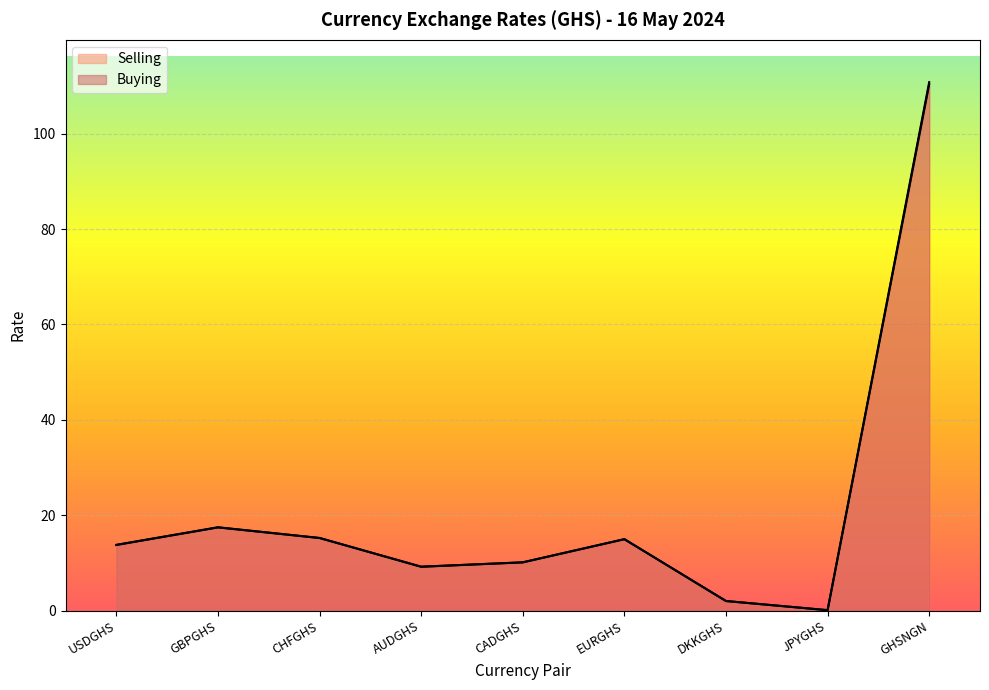

Reading left to right, what are all the values shown in this chart?

Buying: USDGHS=13.8	GBPGHS=17.4	CHFGHS=15.2	AUDGHS=9.2	CADGHS=10.1	EURGHS=15.0	DKKGHS=2.0	JPYGHS=0.1	GHSNGN=110.4
Selling: USDGHS=13.8	GBPGHS=17.5	CHFGHS=15.2	AUDGHS=9.2	CADGHS=10.1	EURGHS=15.0	DKKGHS=2.0	JPYGHS=0.1	GHSNGN=110.8